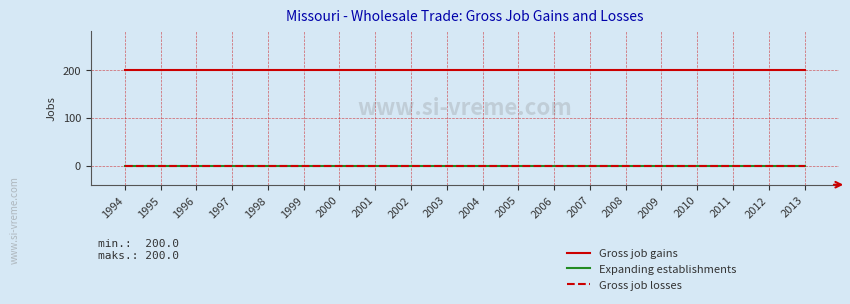

Does the chart have visible grid lines?

Yes